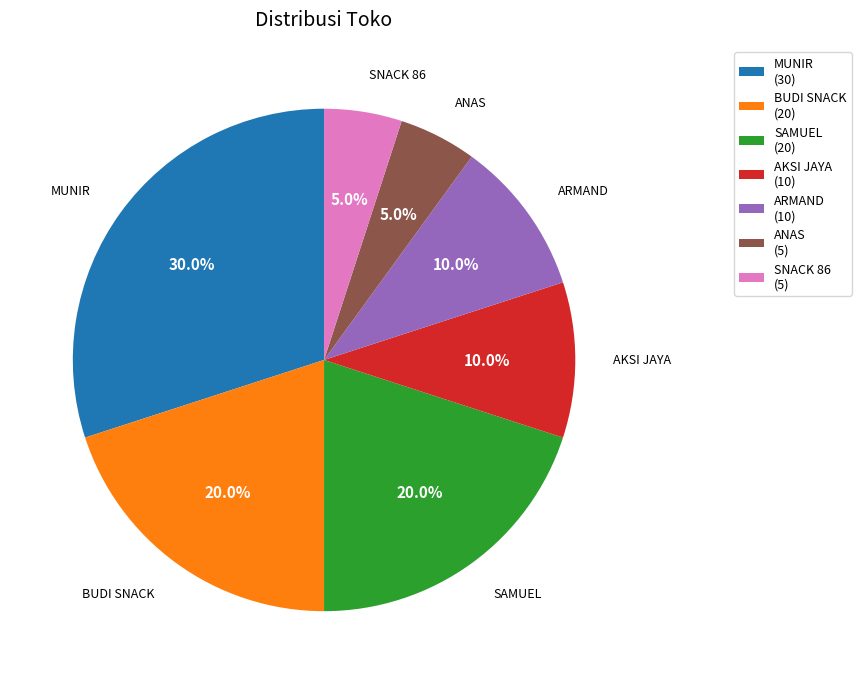

What is the ratio of the value at SNACK 86 to the value at MUNIR?

0.2